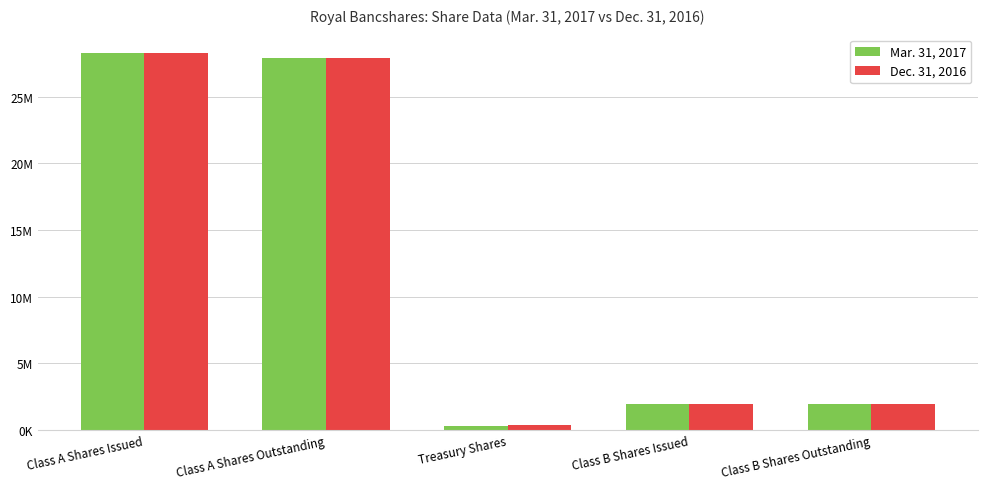

What position from the right is Class A Shares Issued?

5